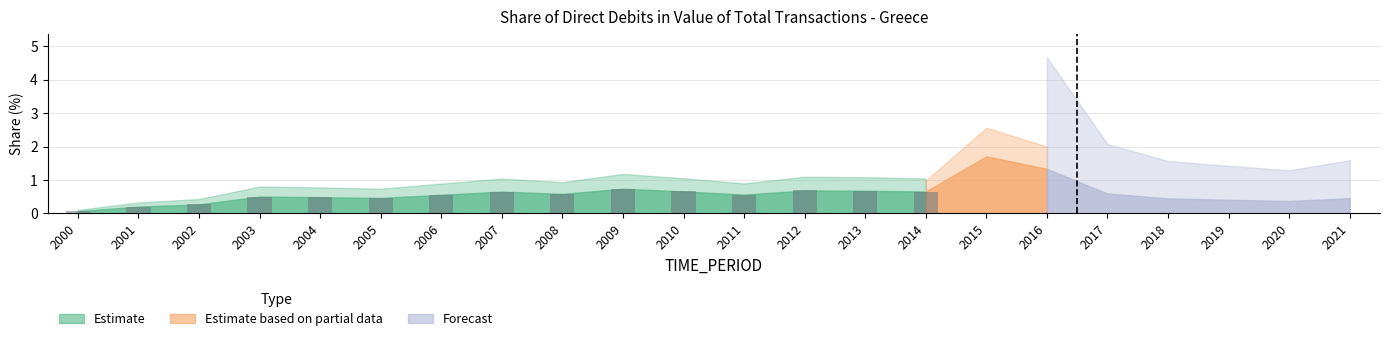

What is the change in value from 2002 to 2011?

+0.3